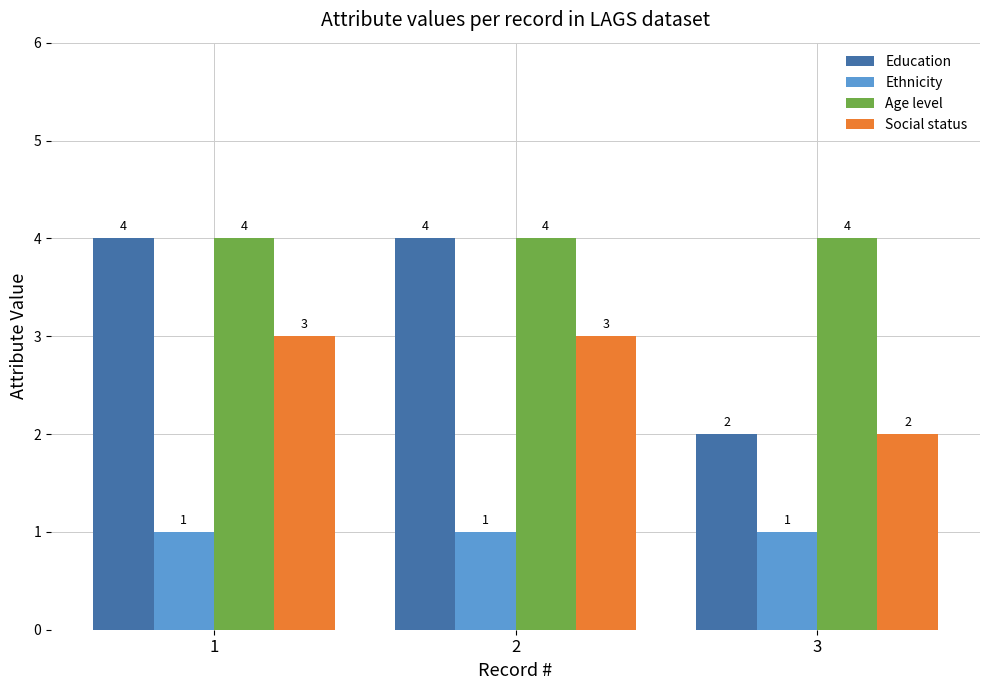

List the series in order of their overall mean, lowest first.

Ethnicity, Social status, Education, Age level